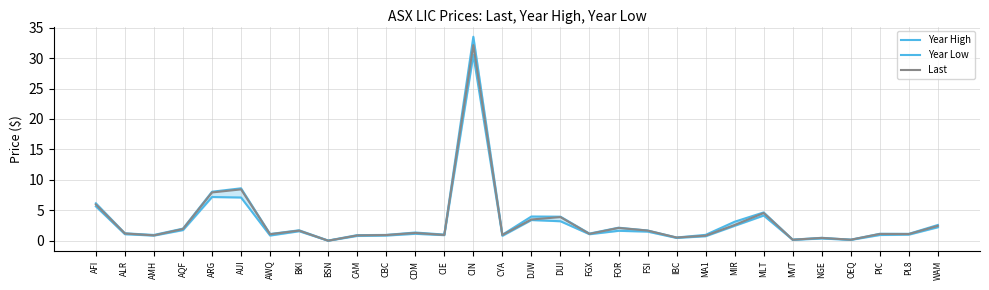

Between AQF and IBC, which series saw the biggest shift?

Year High